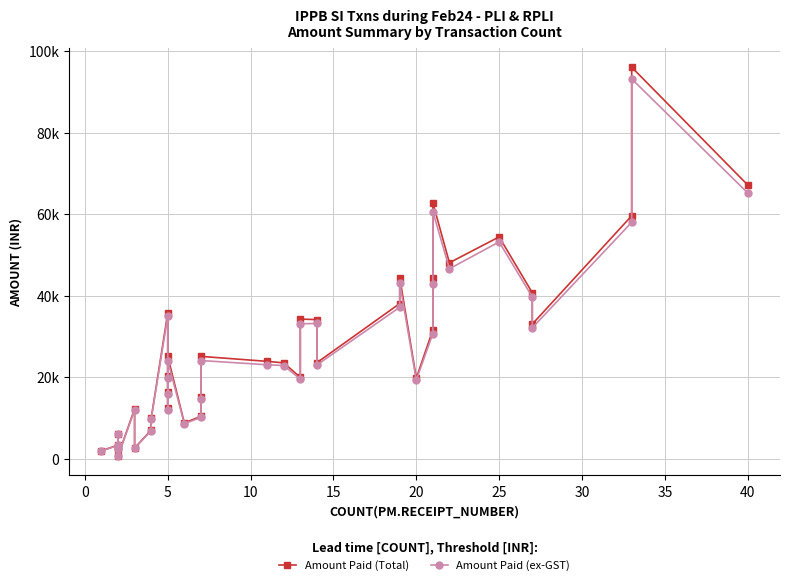

How many interior local valleys does the Amount Paid (Total) series have?

10